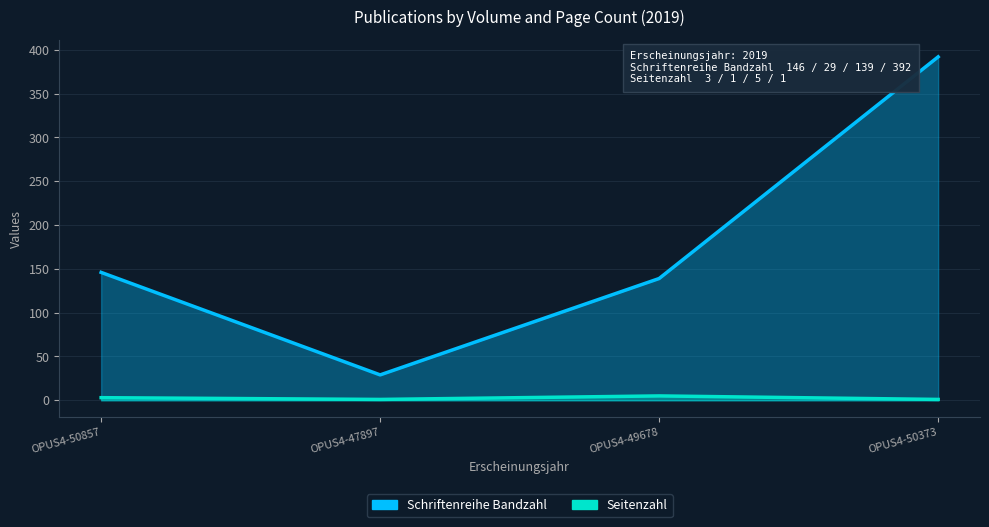

Between OPUS4-50373 and OPUS4-49678, which is larger?

OPUS4-50373